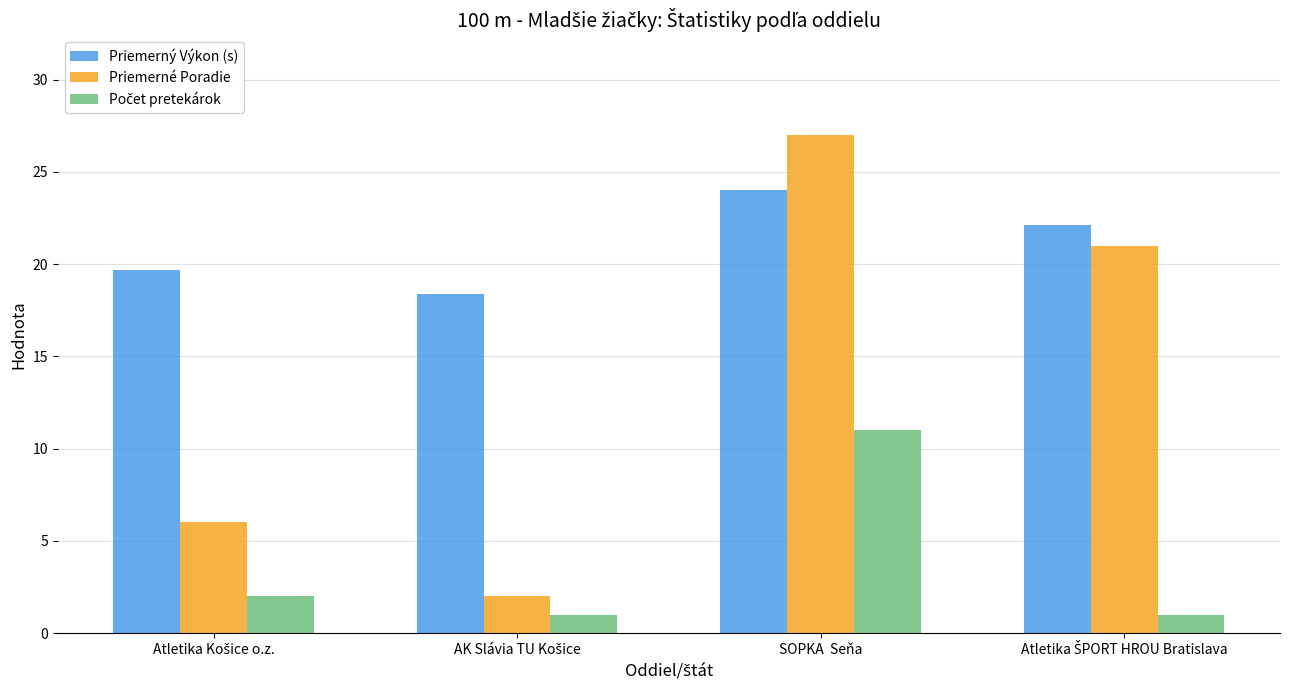

At which label does Priemerný Výkon (s) reach its peak?

SOPKA  Seňa